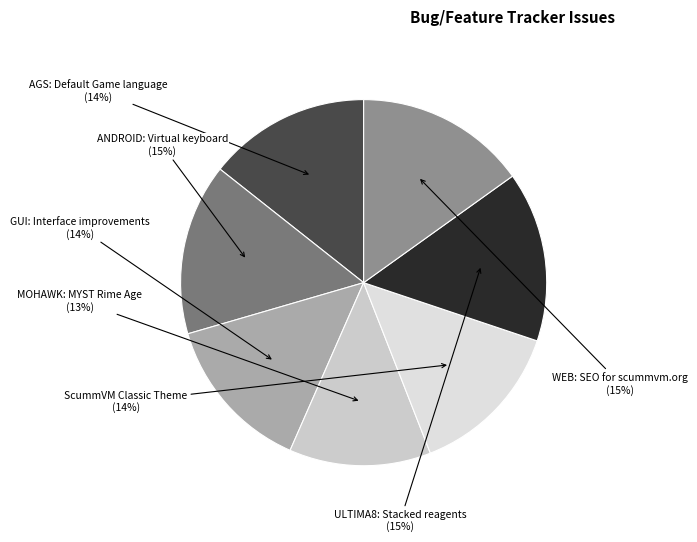

What is the ratio of the value at ULTIMA8: Stacked reagents to the value at MOHAWK: MYST Rime Age?

1.2